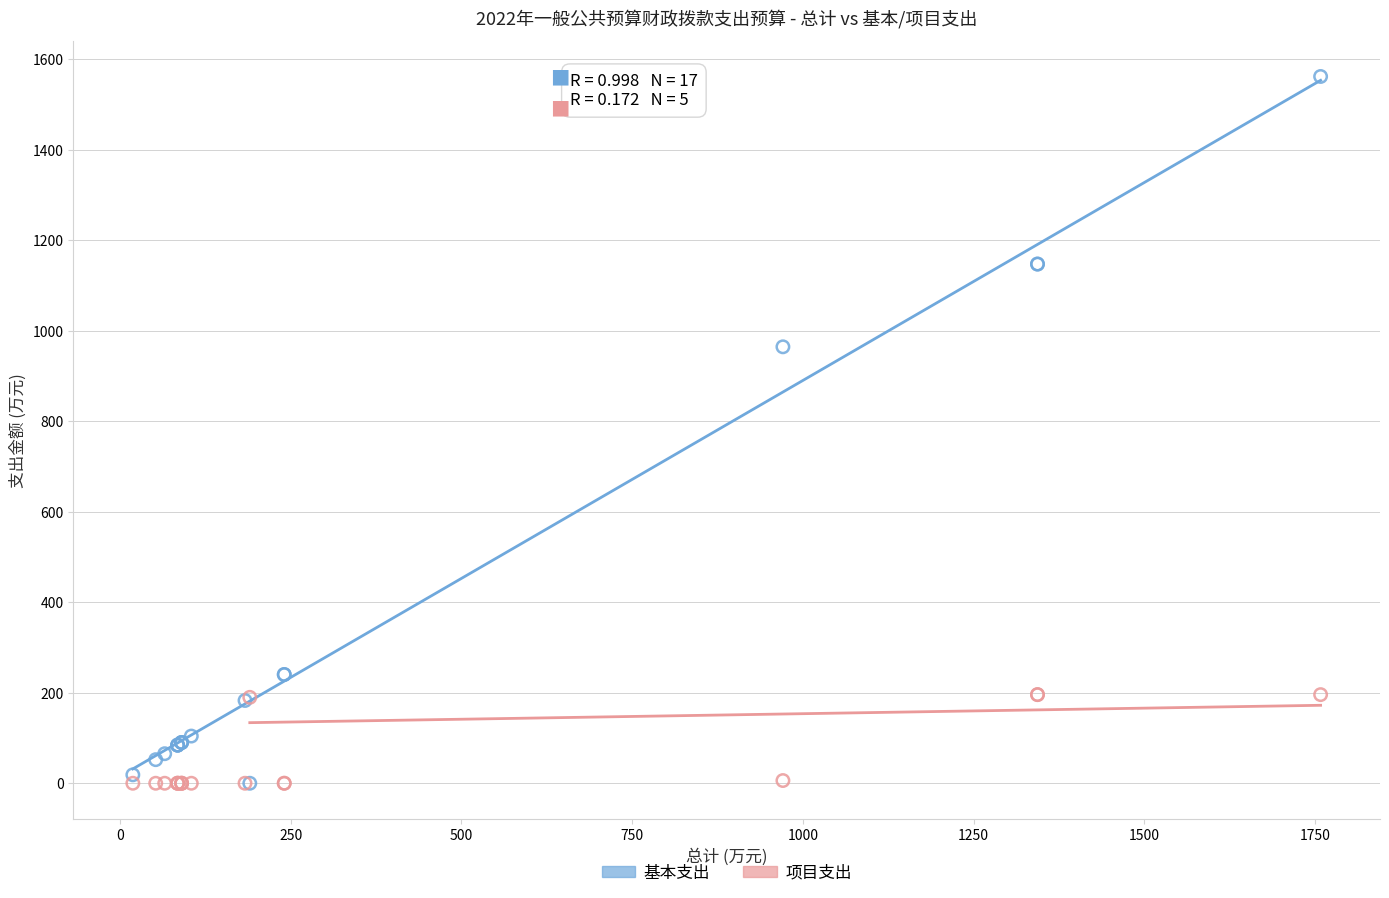

Across all series, what Y value is closest to 781?

964.8